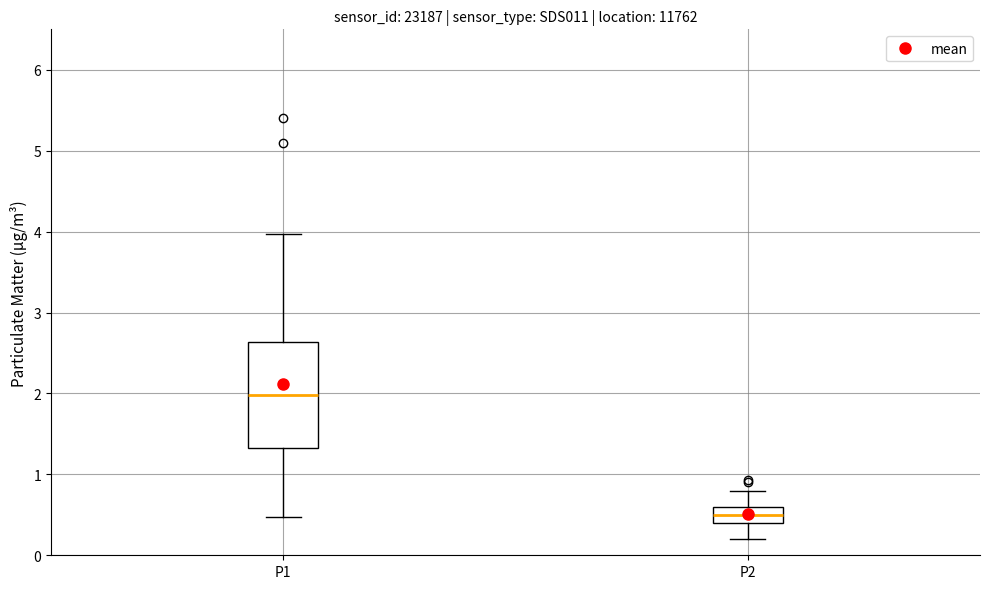

Where does the median line of the box for P2 sit on the y-axis? The values are not printed on the chart, so give them approximately, as read against the axis.

0.5